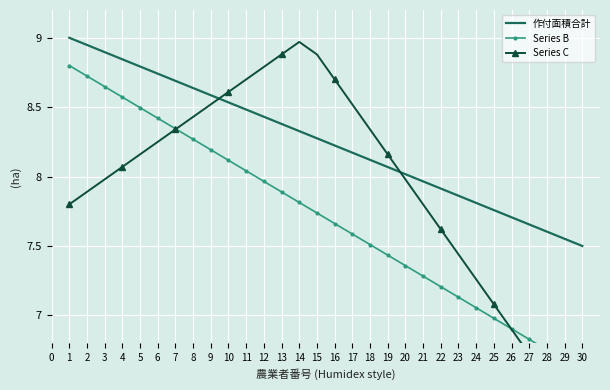

What is the greatest value displayed?

9.0